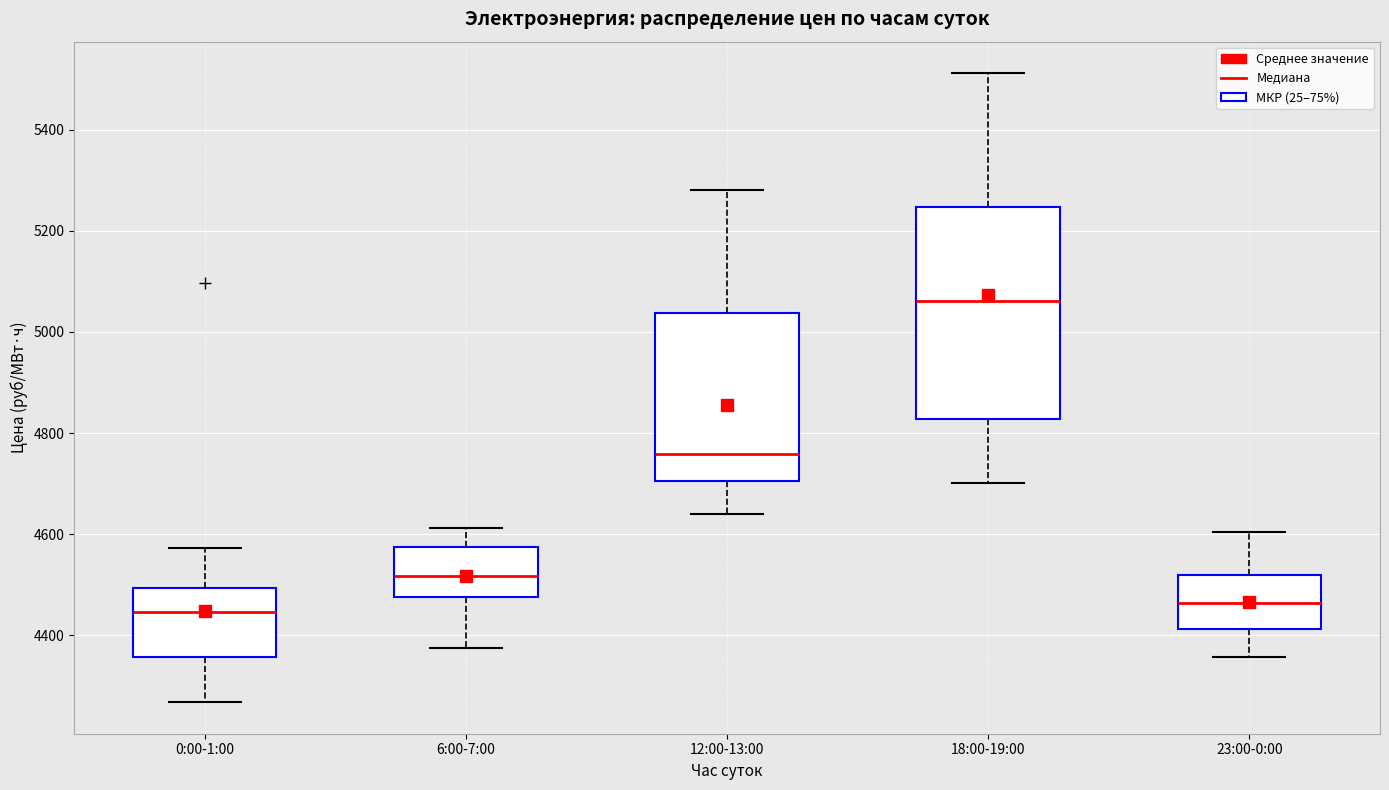

Reading left to right, transcribe this box plot: for each box, give where its median line is, the range the box spans, and where its two whiskers end, as read against the y-axis. The values are not printed on the chart, so give them approximately, as read against the axis.

0:00-1:00: median 4440, box 4360 to 4500, whiskers 4260 to 4580
6:00-7:00: median 4520, box 4480 to 4580, whiskers 4380 to 4620
12:00-13:00: median 4760, box 4700 to 5040, whiskers 4640 to 5280
18:00-19:00: median 5060, box 4820 to 5240, whiskers 4700 to 5520
23:00-0:00: median 4460, box 4420 to 4520, whiskers 4360 to 4600